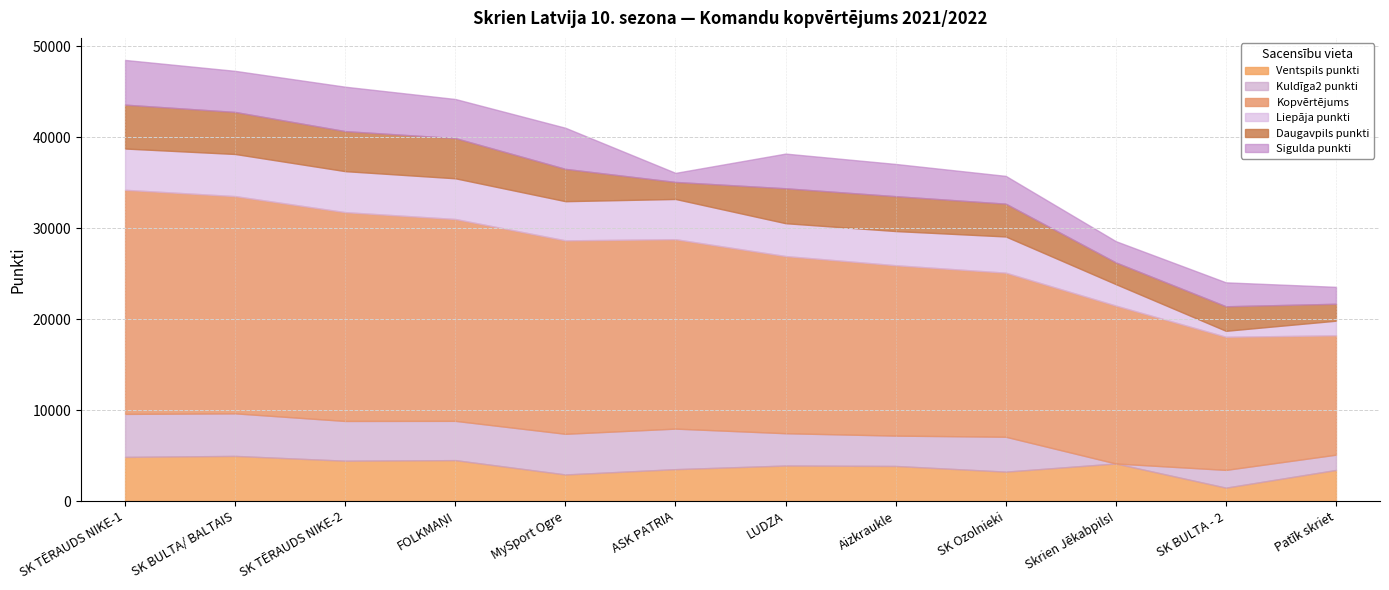

What is the difference between the highest and lowest values at SK TĒRAUDS NIKE-2?

18587